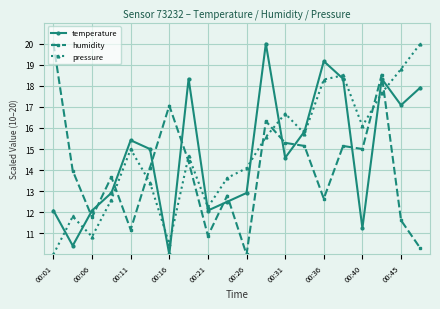

How many intersections are there between temperature and humidity?

11